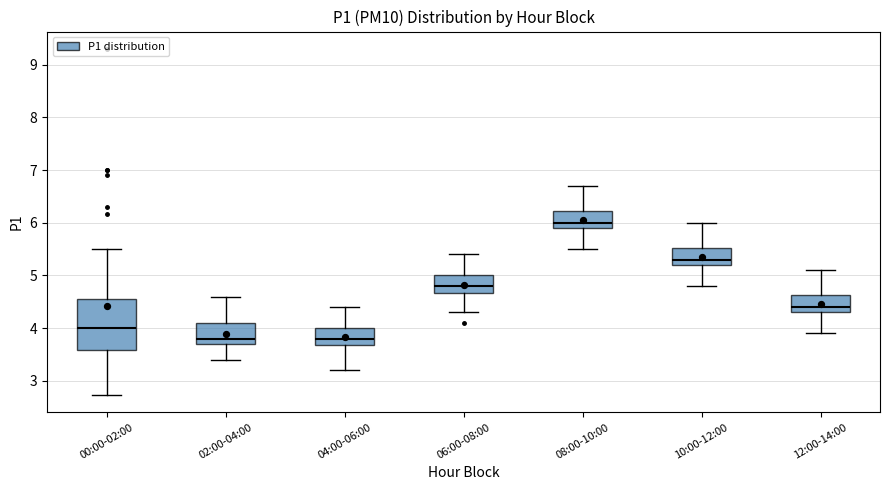

Reading left to right, read every box against the y-axis: the position of its median line, the range the box covers, and the ends of its whiskers. The values are not printed on the chart, so give them approximately, as read against the axis.

00:00-02:00: median 4.0, box 3.6 to 4.6, whiskers 2.7 to 5.5
02:00-04:00: median 3.8, box 3.7 to 4.1, whiskers 3.4 to 4.6
04:00-06:00: median 3.8, box 3.7 to 4.0, whiskers 3.2 to 4.4
06:00-08:00: median 4.8, box 4.7 to 5.0, whiskers 4.3 to 5.4
08:00-10:00: median 6.0, box 5.9 to 6.2, whiskers 5.5 to 6.7
10:00-12:00: median 5.3, box 5.2 to 5.5, whiskers 4.8 to 6.0
12:00-14:00: median 4.4, box 4.3 to 4.6, whiskers 3.9 to 5.1